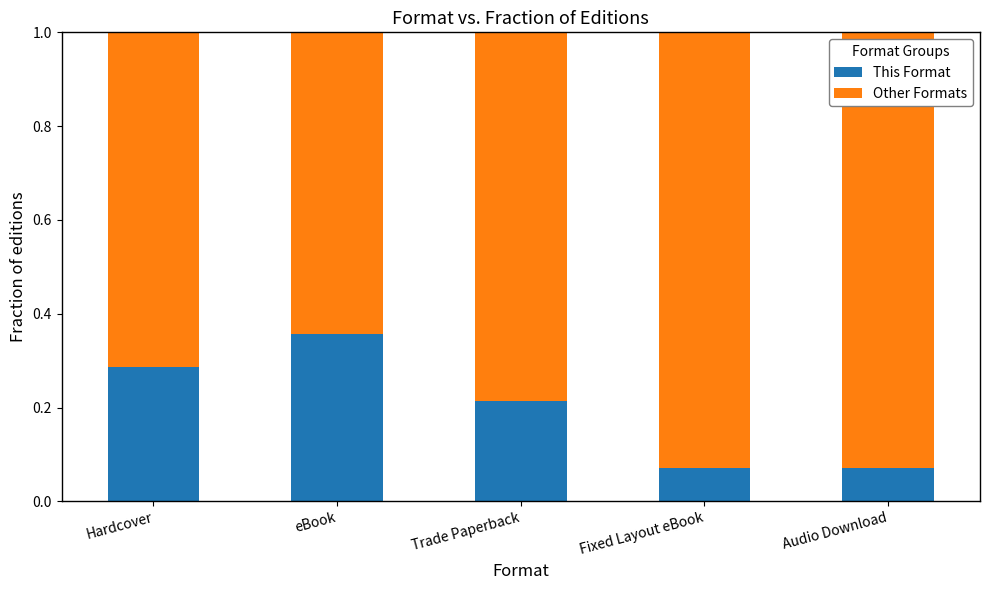

How many This Format values are between 0 and 1?

5